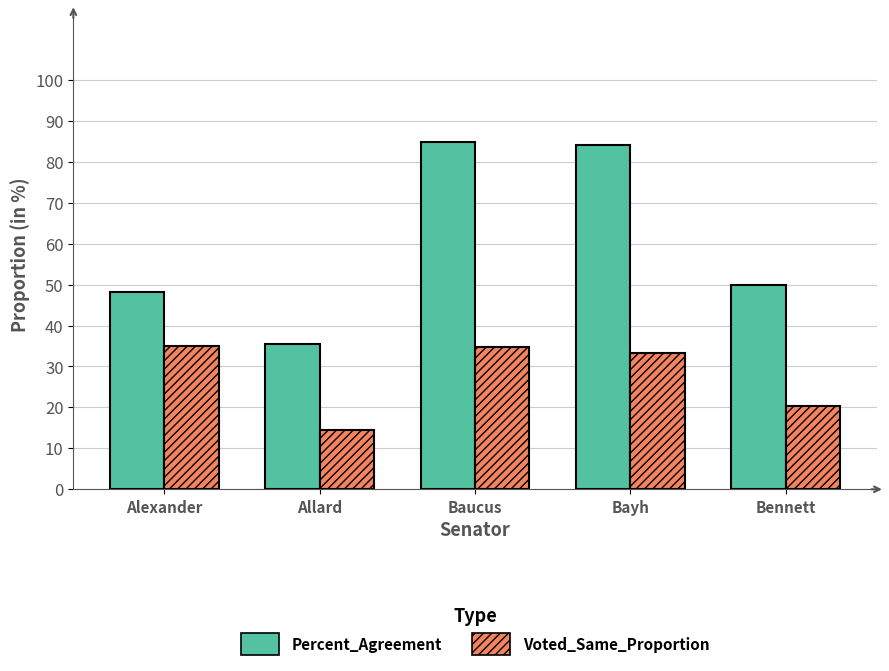

What is the lowest value of the Percent_Agreement series?

35.4